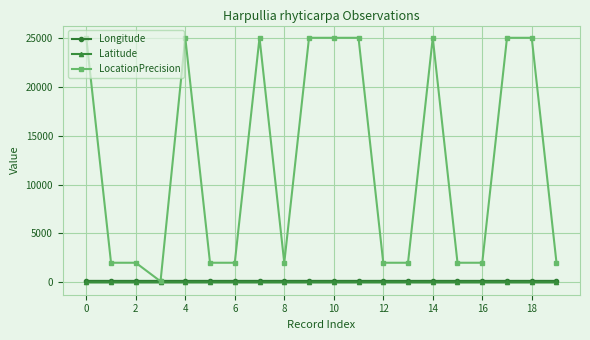

True or false: LocationPrecision has more than 0 points higher than both neighbors.

True